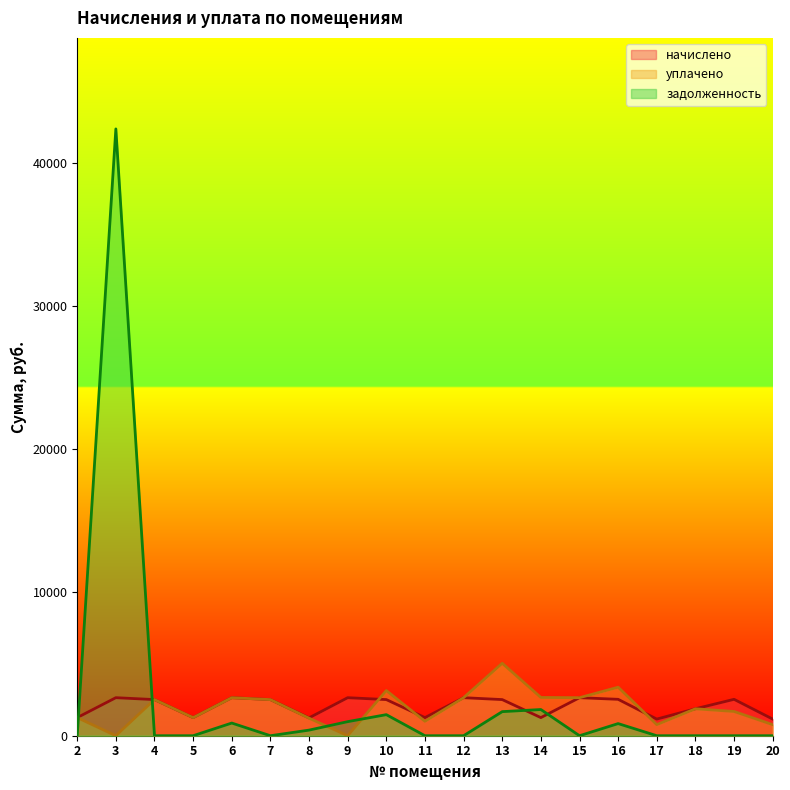

How many interior local valleys does the уплачено series have?

6